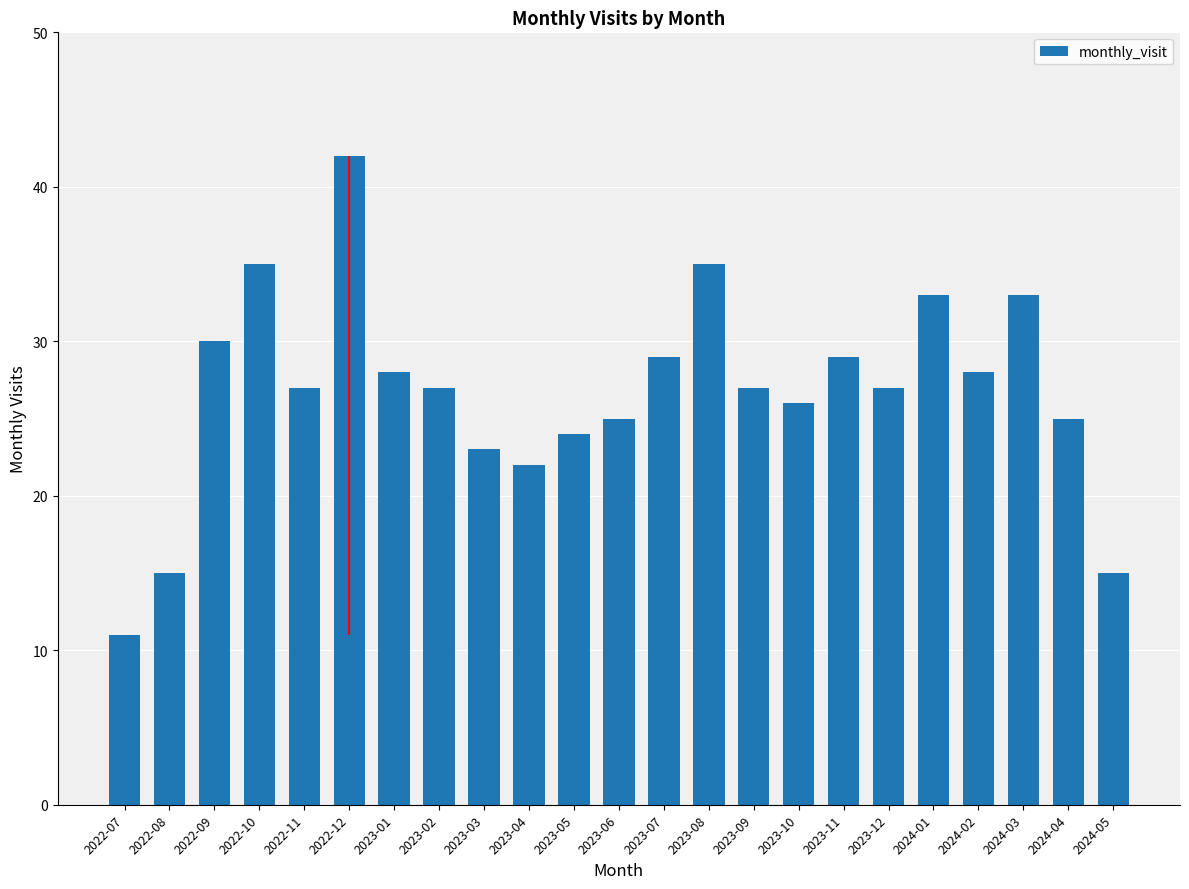

Read the value at 2022-11, to the nearest 10.

30